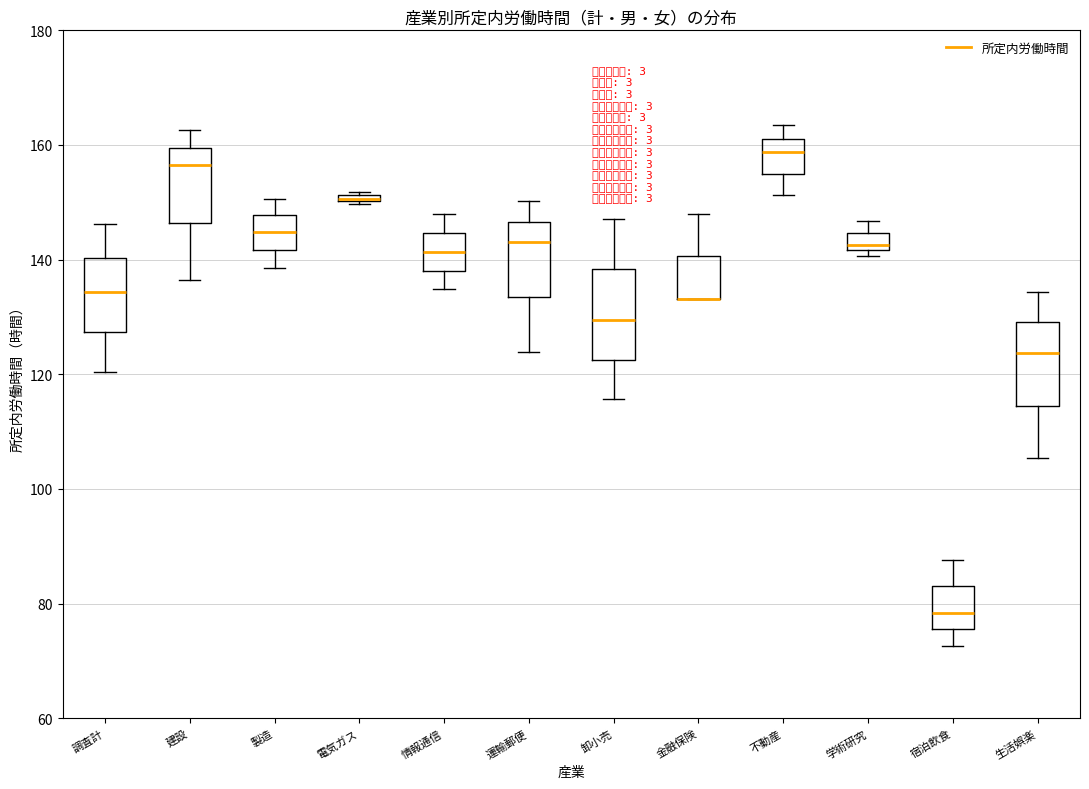

Where does the upper whisker of the box for 調査計 end on the y-axis? The values are not printed on the chart, so give them approximately, as read against the axis.

146